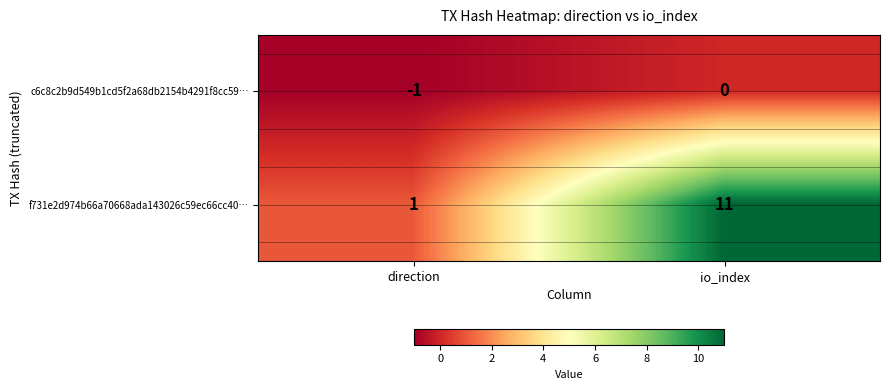

Between direction and io_index, which series saw the biggest shift?

f731e2d974b66a70668ada143026c59ec66cc40…